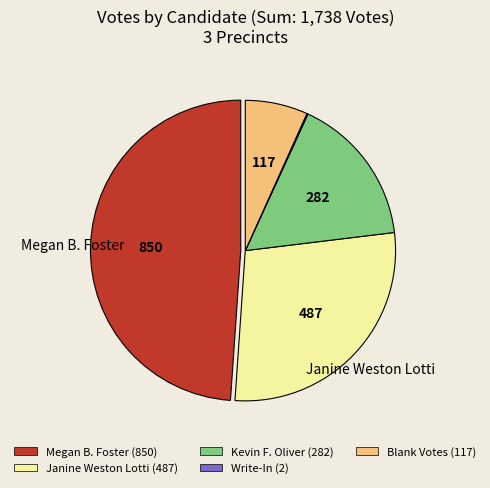

Which has a higher value, Megan B. Foster (850) or Janine Weston Lotti (487)?

Megan B. Foster (850)